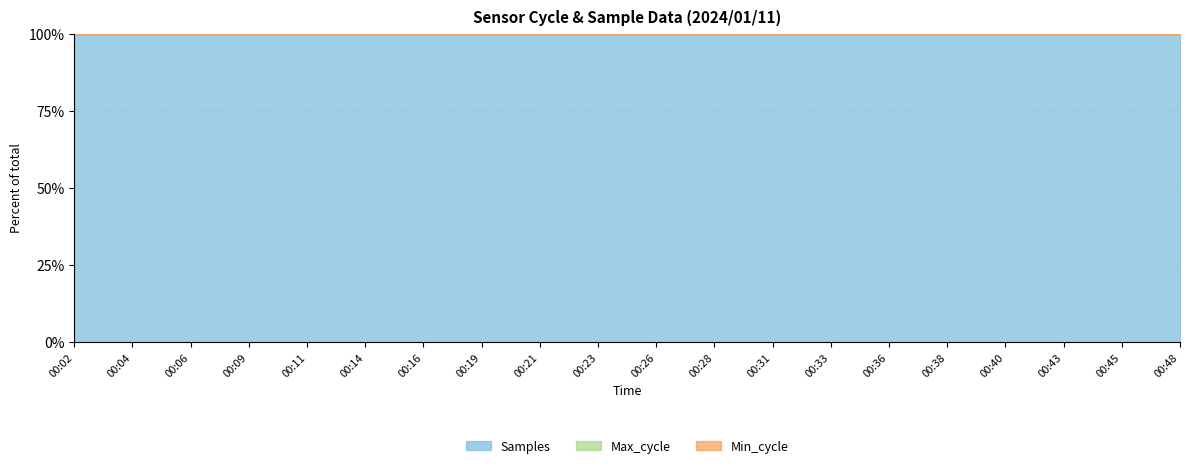

True or false: Samples and Max_cycle intersect in this chart.

False